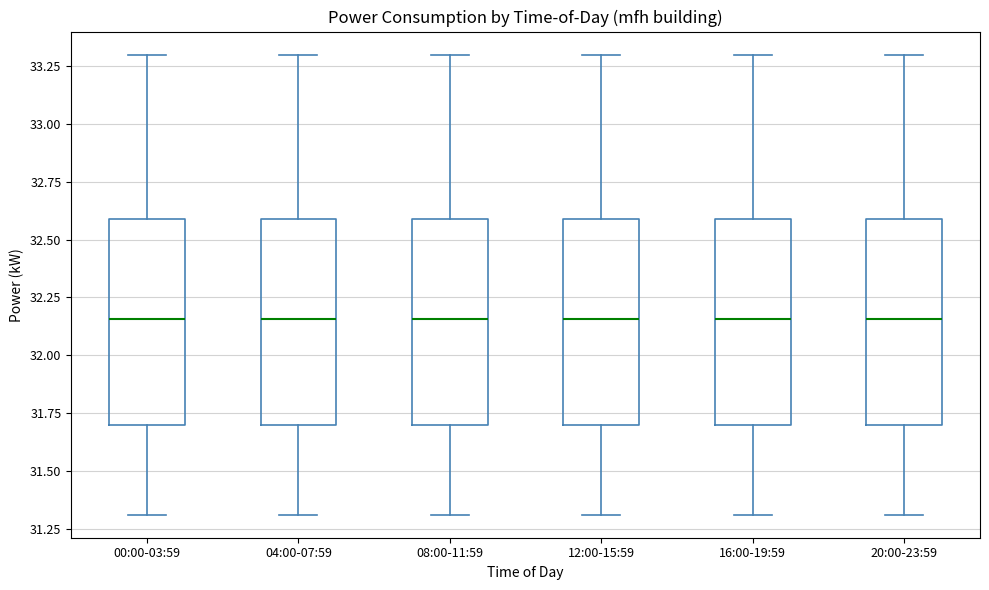

Reading left to right, read every box against the y-axis: the position of its median line, the range the box covers, and the ends of its whiskers. The values are not printed on the chart, so give them approximately, as read against the axis.

00:00-03:59: median 32.15, box 31.70 to 32.60, whiskers 31.30 to 33.30
04:00-07:59: median 32.15, box 31.70 to 32.60, whiskers 31.30 to 33.30
08:00-11:59: median 32.15, box 31.70 to 32.60, whiskers 31.30 to 33.30
12:00-15:59: median 32.15, box 31.70 to 32.60, whiskers 31.30 to 33.30
16:00-19:59: median 32.15, box 31.70 to 32.60, whiskers 31.30 to 33.30
20:00-23:59: median 32.15, box 31.70 to 32.60, whiskers 31.30 to 33.30